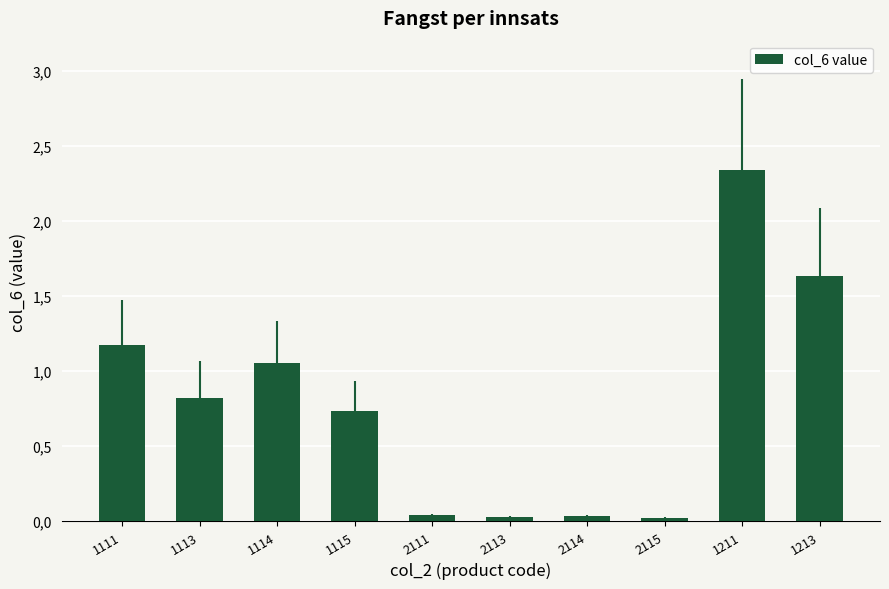

Are the bars horizontal?

No